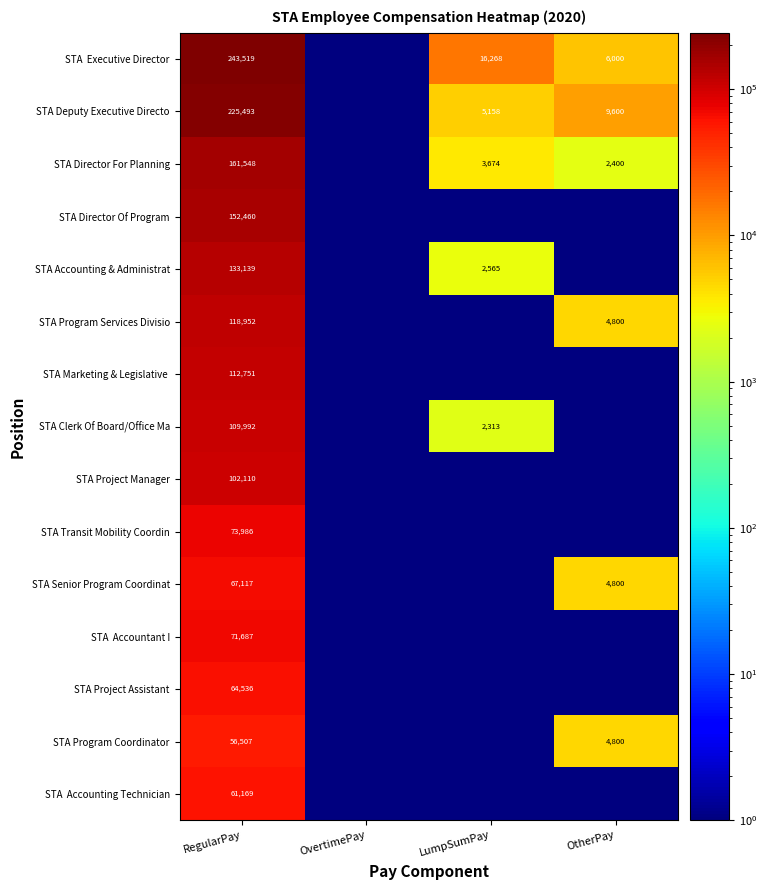

What is the sum of the STA Program Services Divisio values at RegularPay and OtherPay?

123752.0